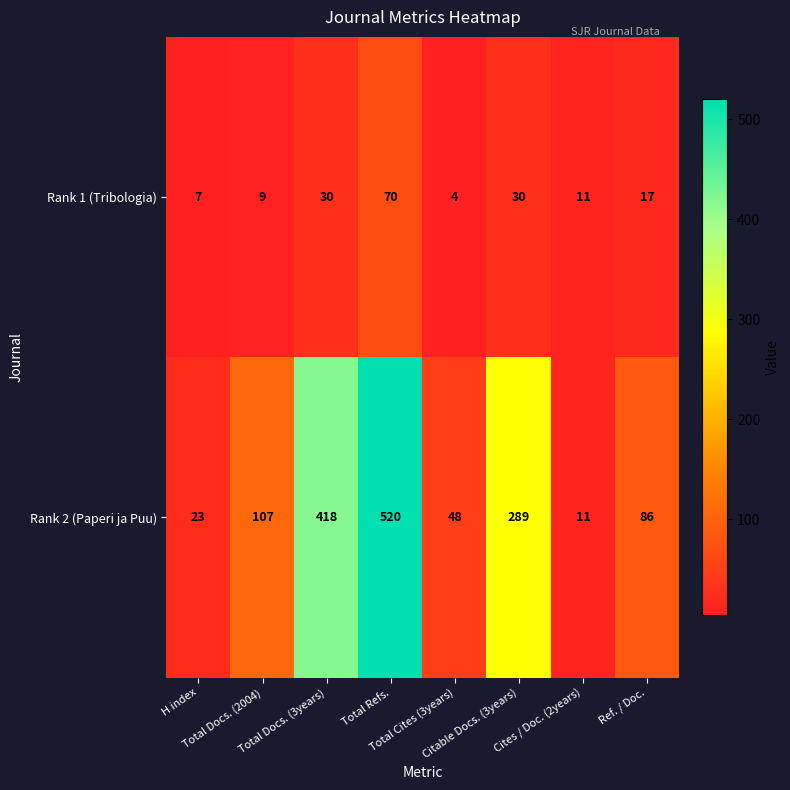

What is the sum of all Rank 2 (Paperi ja Puu) values?

1502